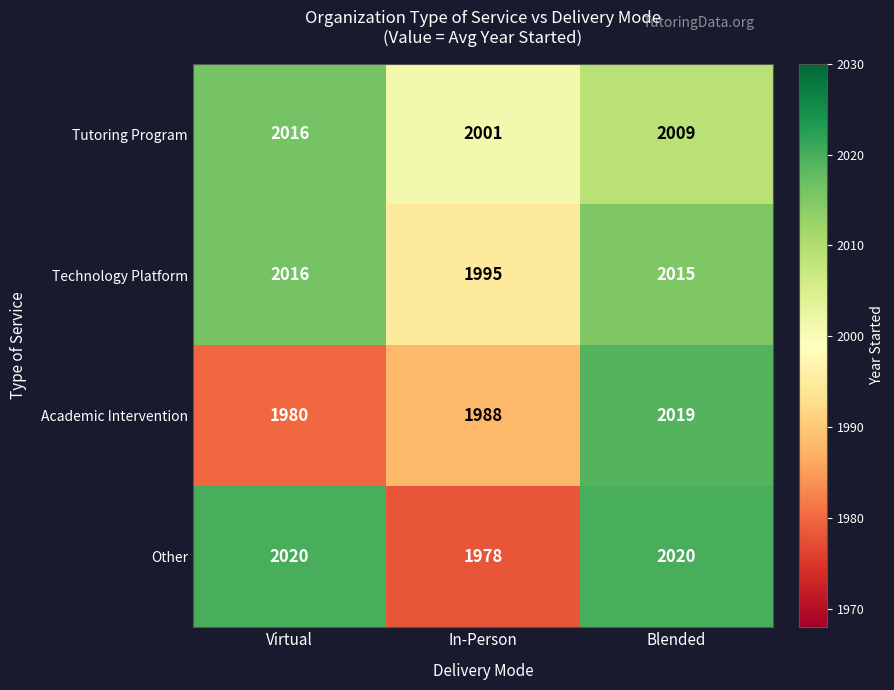

How many data points does each series have?

3